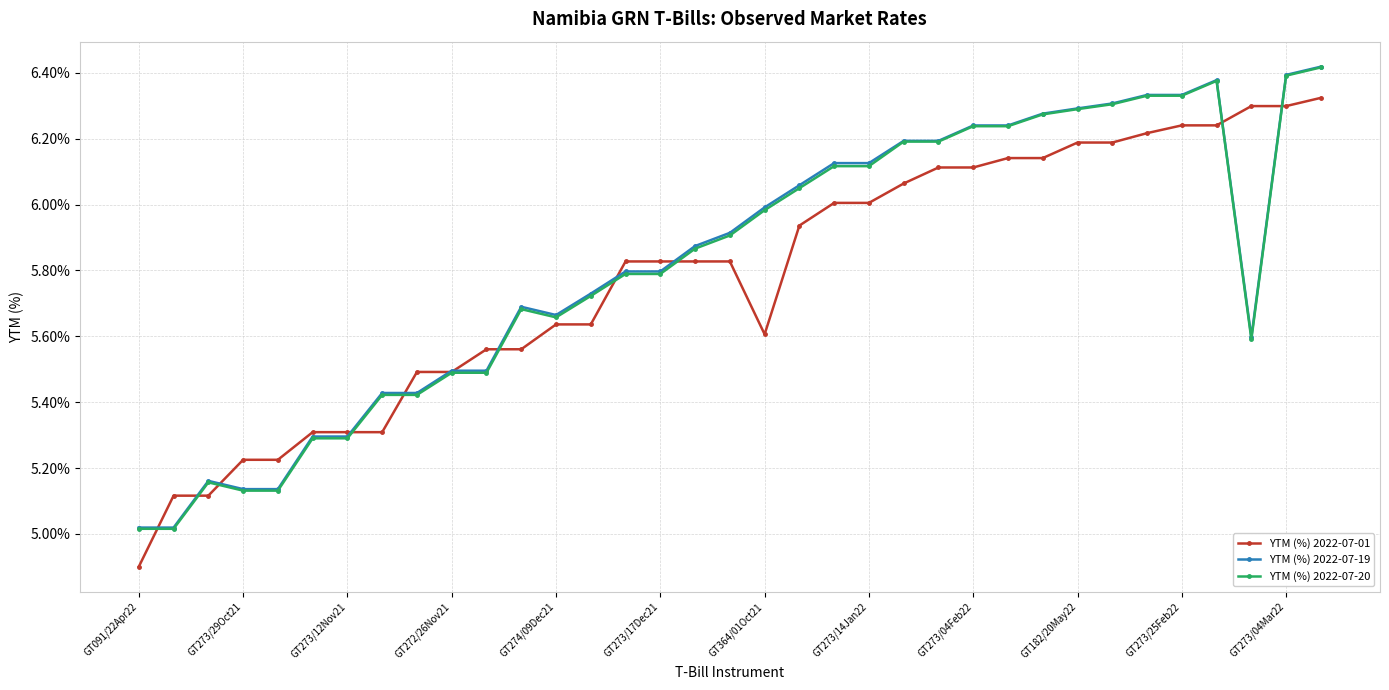

After their last crossing, which series has the higher values: YTM (%) 2022-07-19 or YTM (%) 2022-07-01?

YTM (%) 2022-07-19